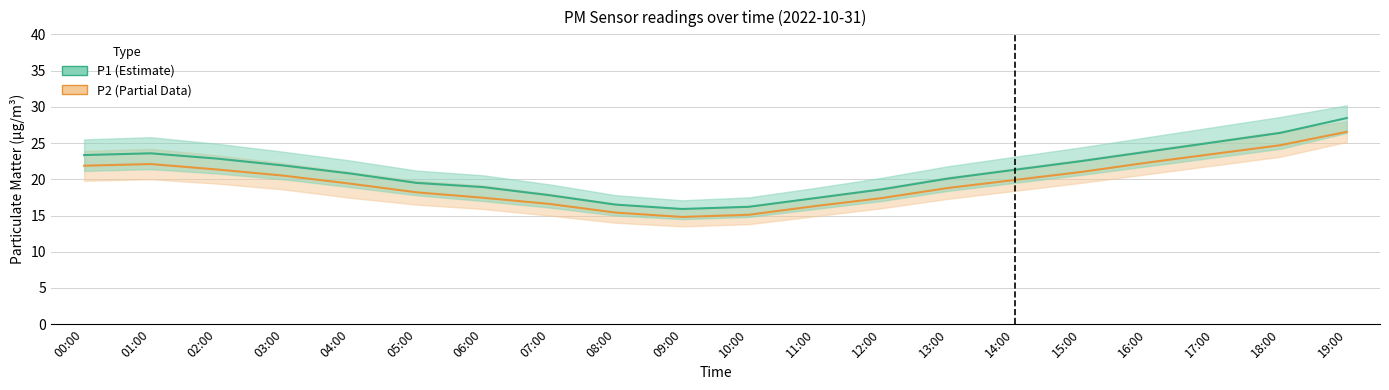

Reading right to left, list all the values displayed in this chart.

P2: 19:00=26.6	18:00=24.7	17:00=23.5	16:00=22.3	15:00=21.0	14:00=19.9	13:00=18.8	12:00=17.4	11:00=16.3	10:00=15.1	09:00=14.8	08:00=15.4	07:00=16.6	06:00=17.4	05:00=18.2	04:00=19.4	03:00=20.5	02:00=21.4	01:00=22.1	00:00=21.9
P1: 19:00=28.4	18:00=26.4	17:00=25.1	16:00=23.8	15:00=22.5	14:00=21.3	13:00=20.1	12:00=18.6	11:00=17.4	10:00=16.2	09:00=15.9	08:00=16.5	07:00=17.8	06:00=18.9	05:00=19.5	04:00=20.8	03:00=21.9	02:00=22.9	01:00=23.6	00:00=23.3